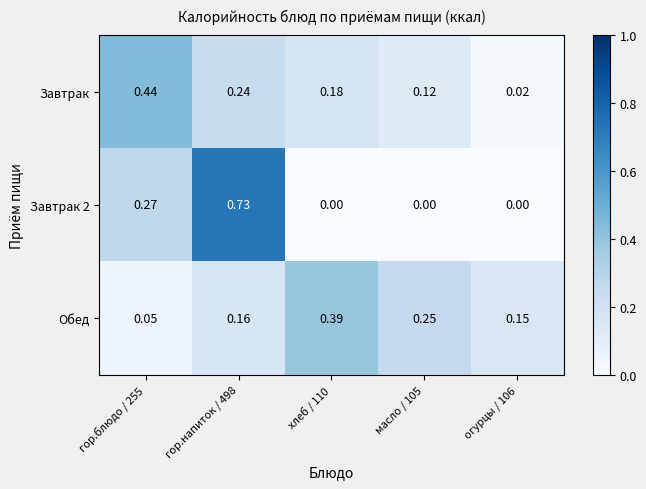

Between гор.блюдо / 255 and огурцы / 106, which series saw the biggest shift?

Завтрак